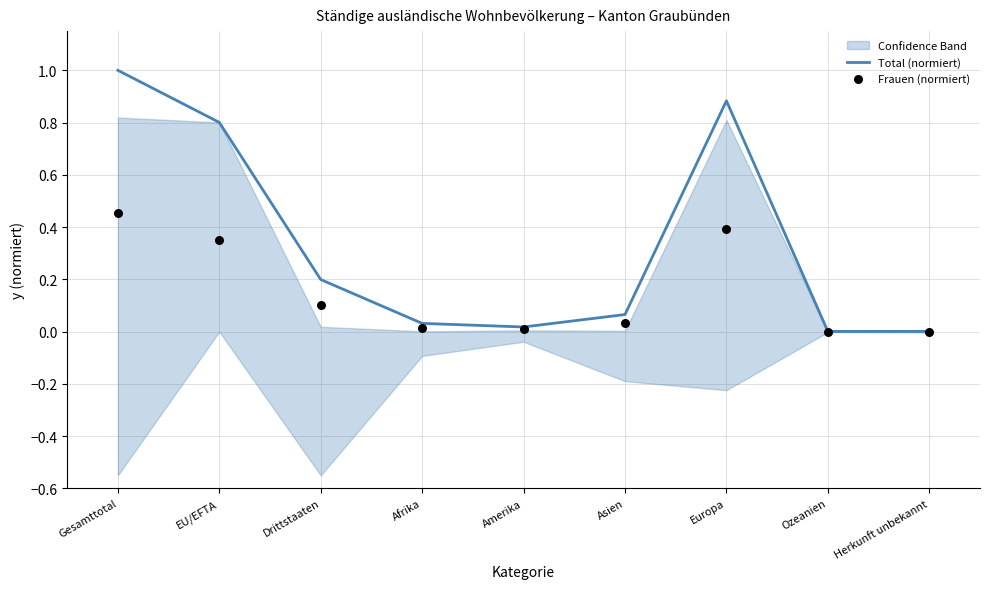

Which series contains the highest Y value?

Total (normiert)